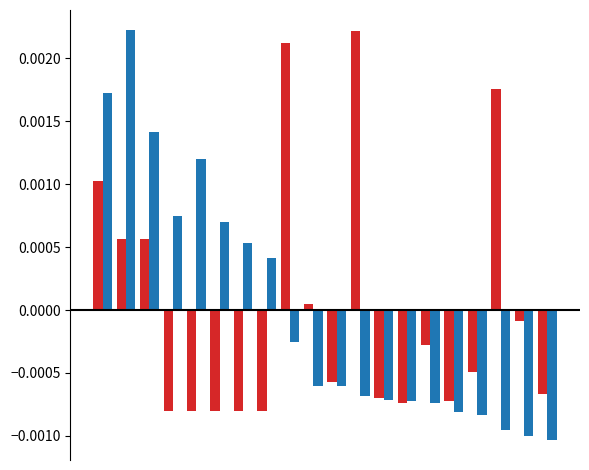

Count the number of data series in this chart.

2